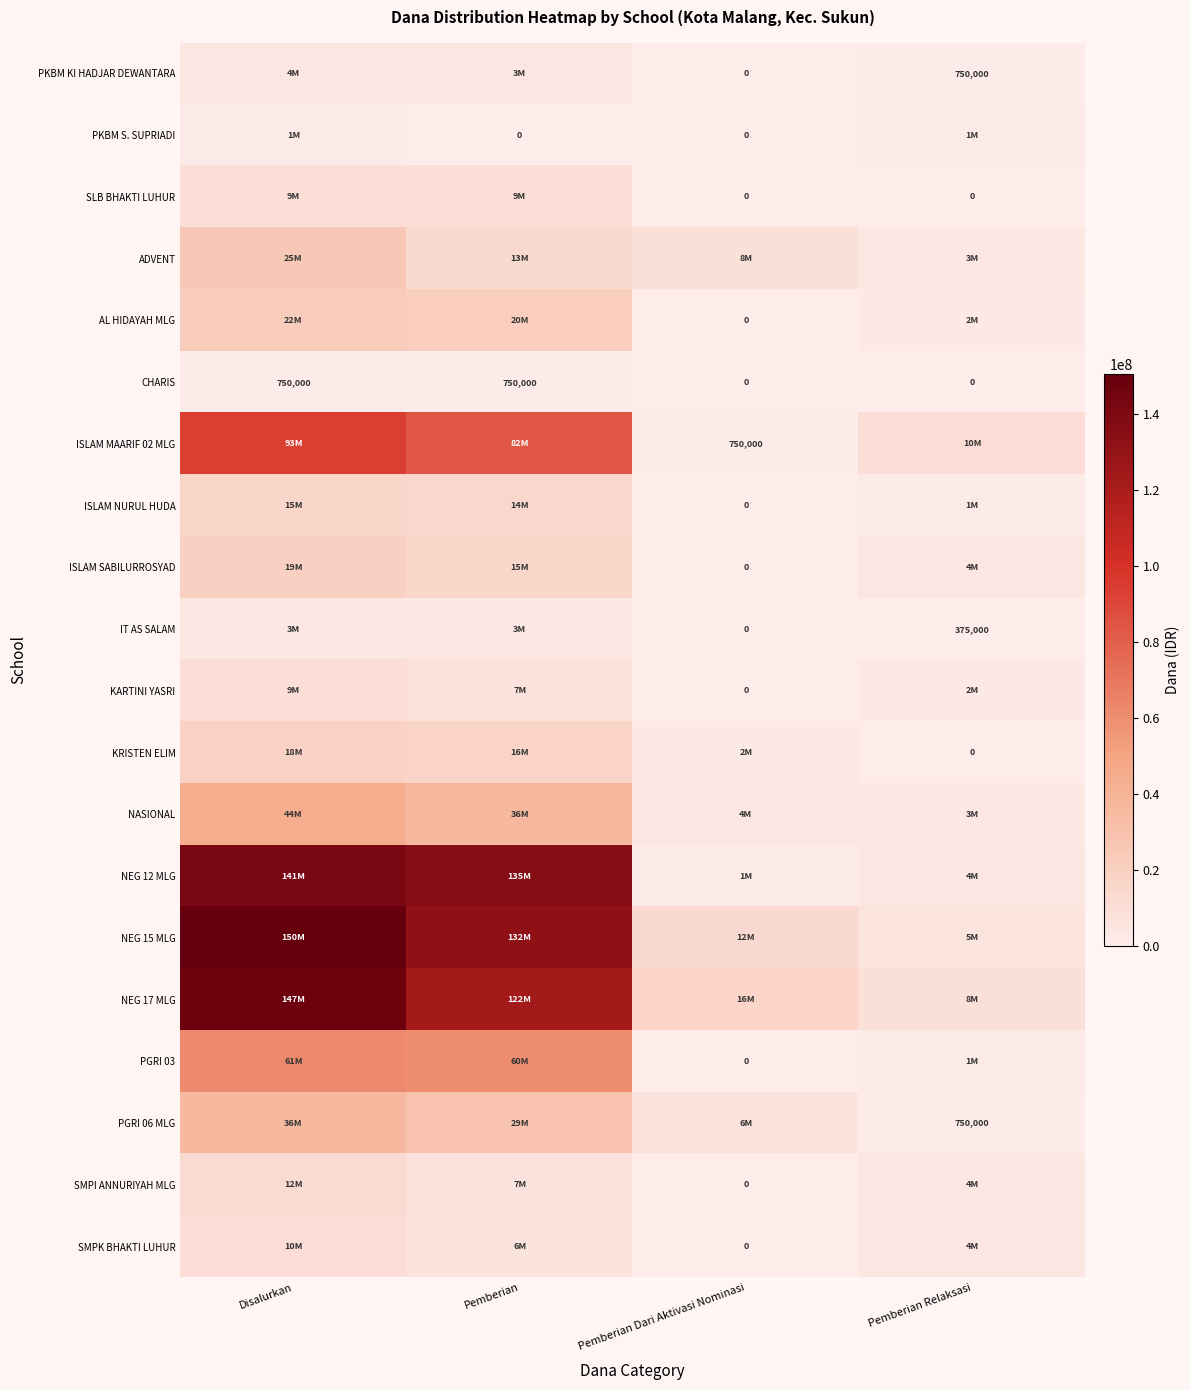

How many positive values does the PKBM S. SUPRIADI series have?

2